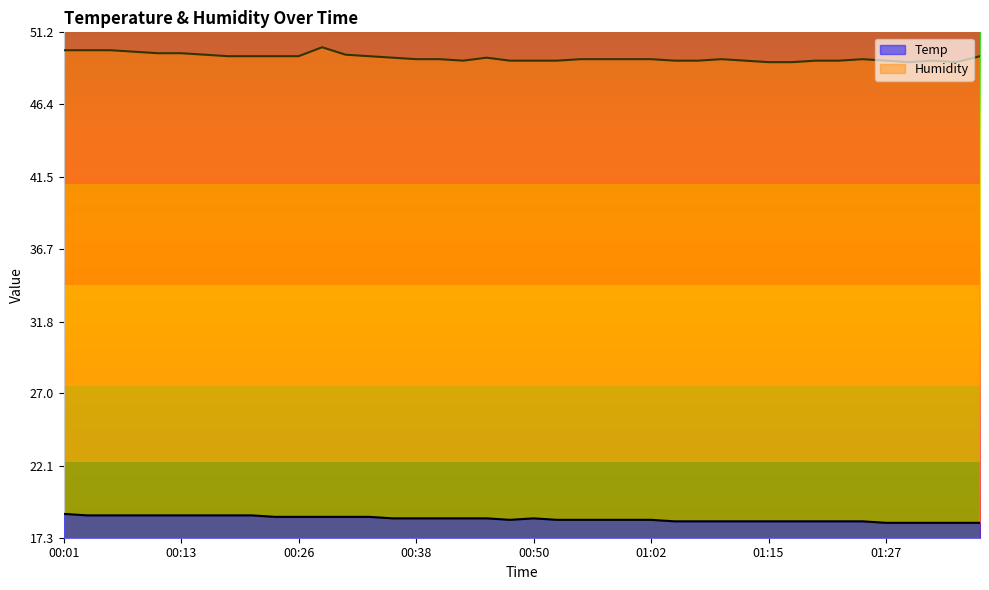

What are all the series names shown in the legend?

Temp, Humidity